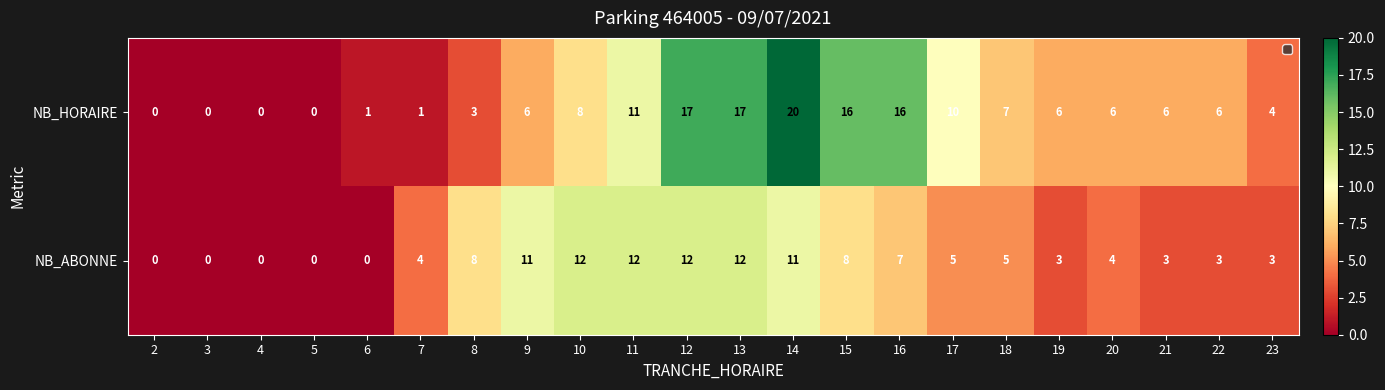

Which series has the largest total across all categories?

NB_HORAIRE